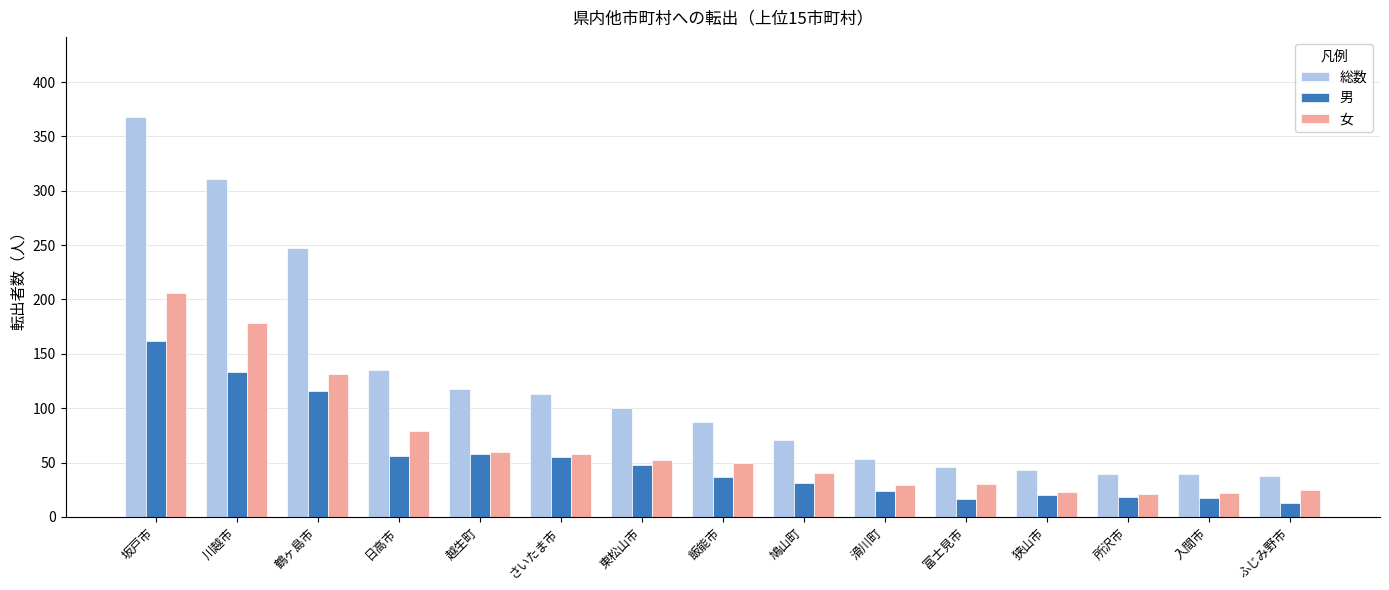

What is the difference between the maximum and second lowest values in the 女 series?

184